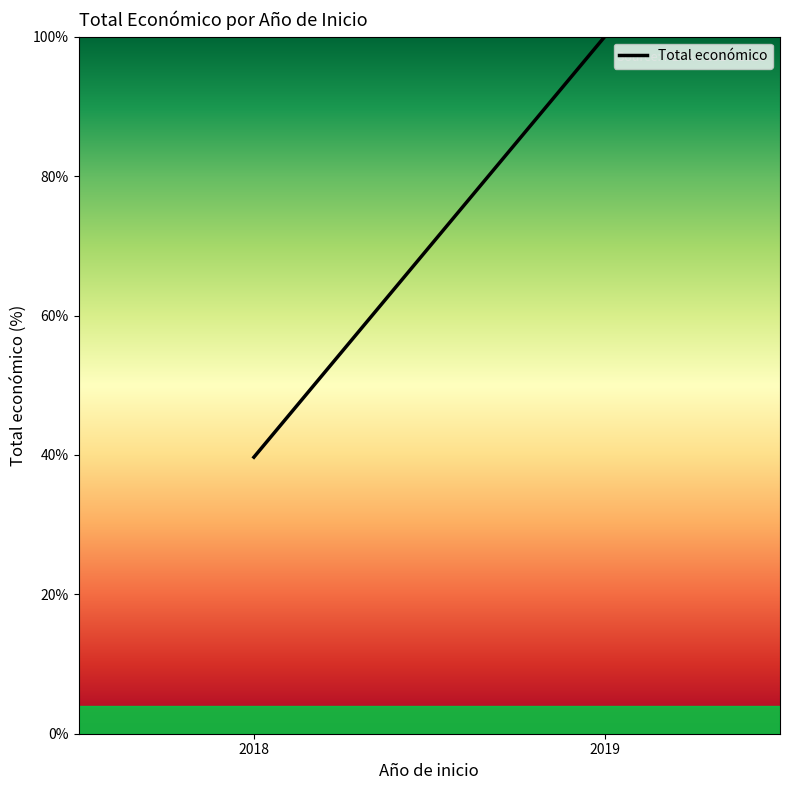

At which label is the value closest to 69?

2018